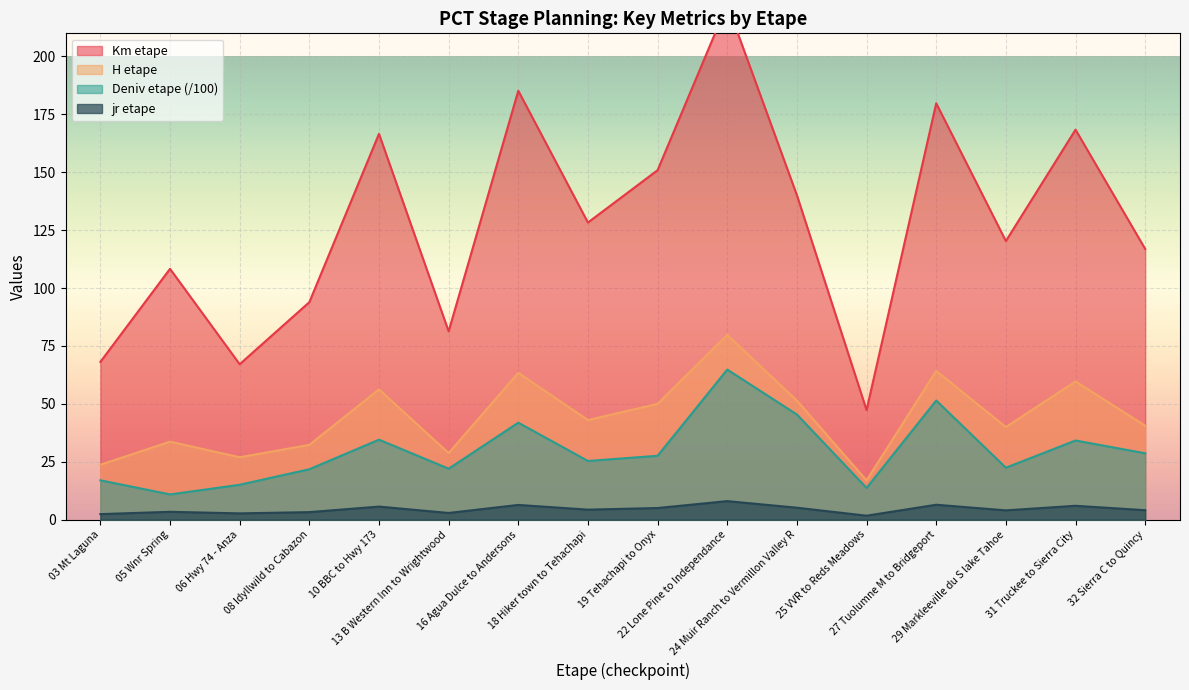

The deniv etape series shows 31.3 at 22 Lone Pine to Independance. True or false?

False